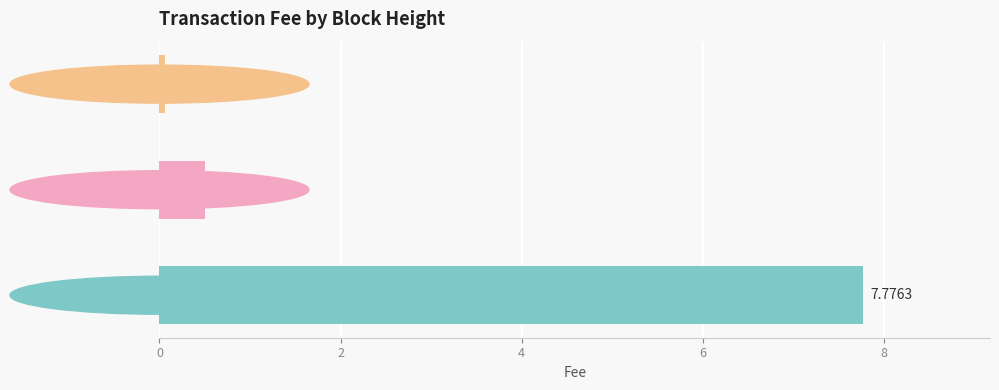

Does the chart contain any negative values?

No